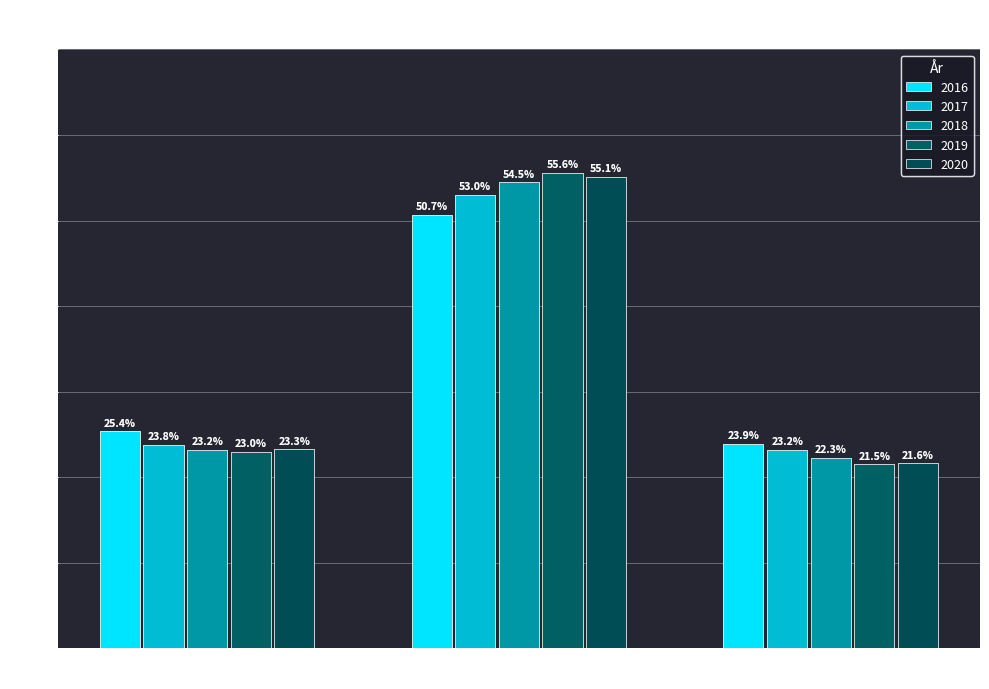

Reading left to right, what are all the values shown in this chart?

2016: Mestringsnivå 1=25.4	Mestringsnivå 2=50.7	Mestringsnivå 3=23.9
2017: Mestringsnivå 1=23.8	Mestringsnivå 2=53.0	Mestringsnivå 3=23.2
2018: Mestringsnivå 1=23.2	Mestringsnivå 2=54.5	Mestringsnivå 3=22.3
2019: Mestringsnivå 1=23.0	Mestringsnivå 2=55.6	Mestringsnivå 3=21.5
2020: Mestringsnivå 1=23.3	Mestringsnivå 2=55.1	Mestringsnivå 3=21.6